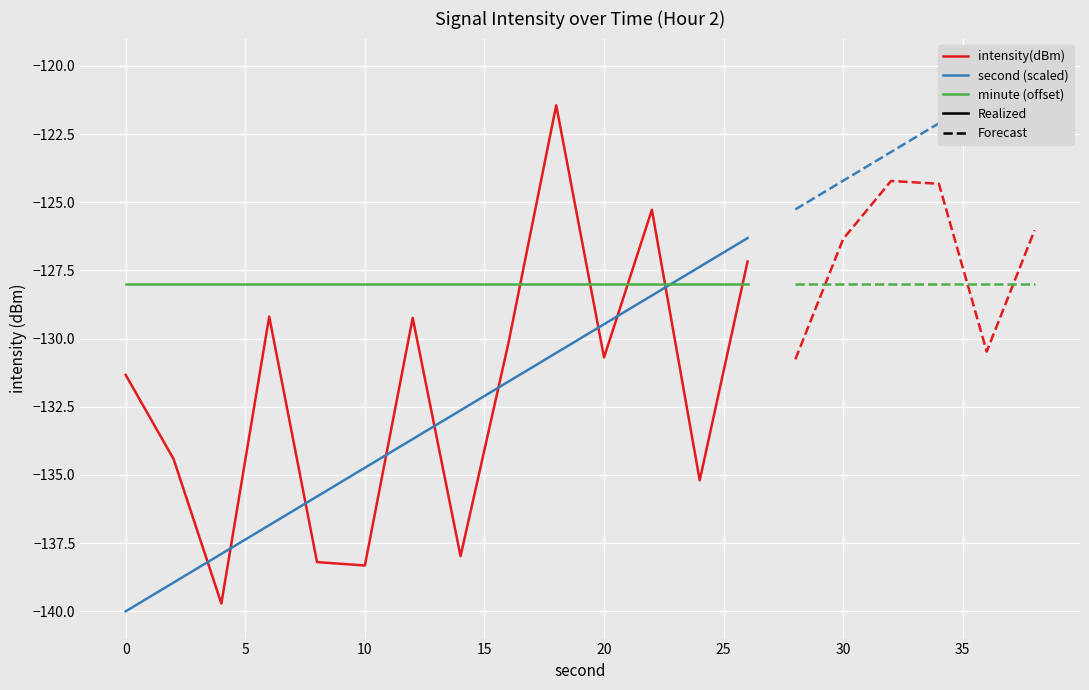

Count the number of data series in this chart.

3